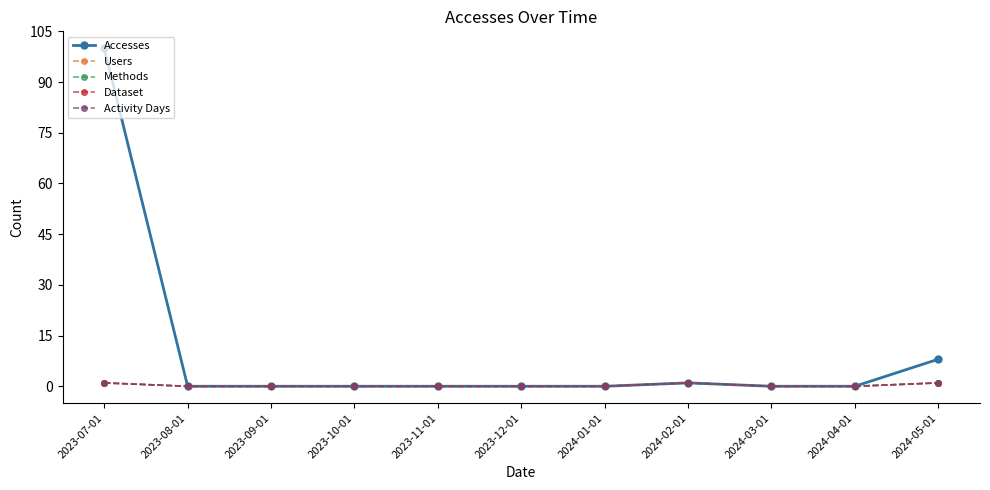

In Activity Days, how many points are higher than both neighbors (excluding endpoints)?

1